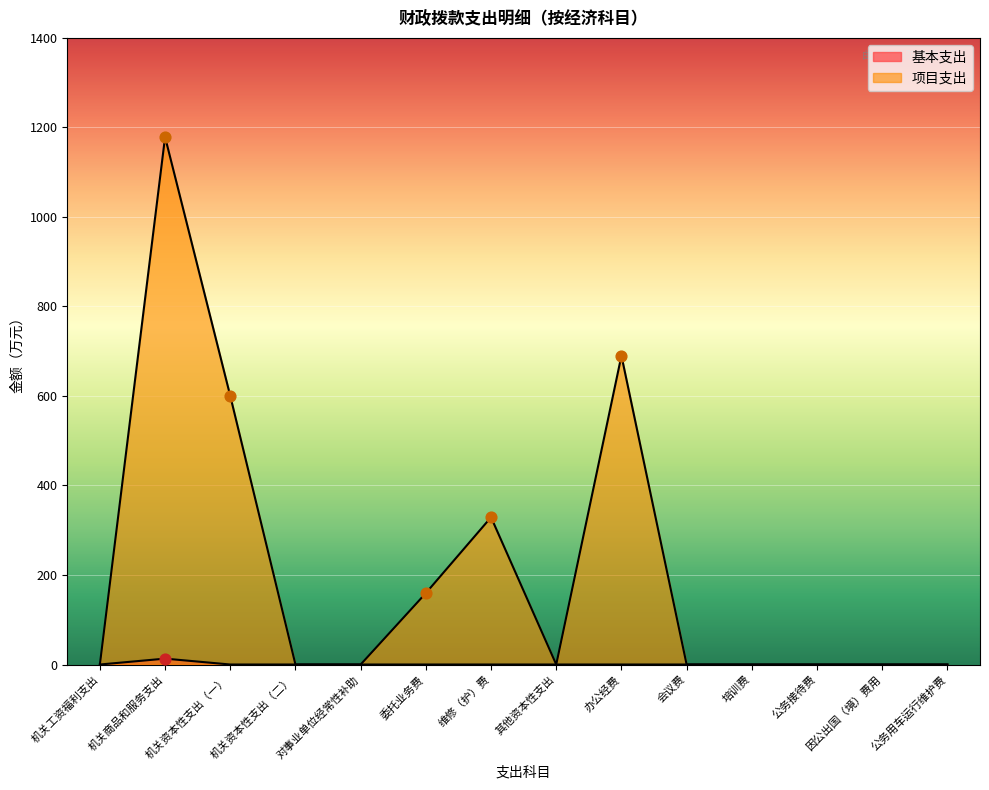

At how many categories does at least one series exceed 980?

1